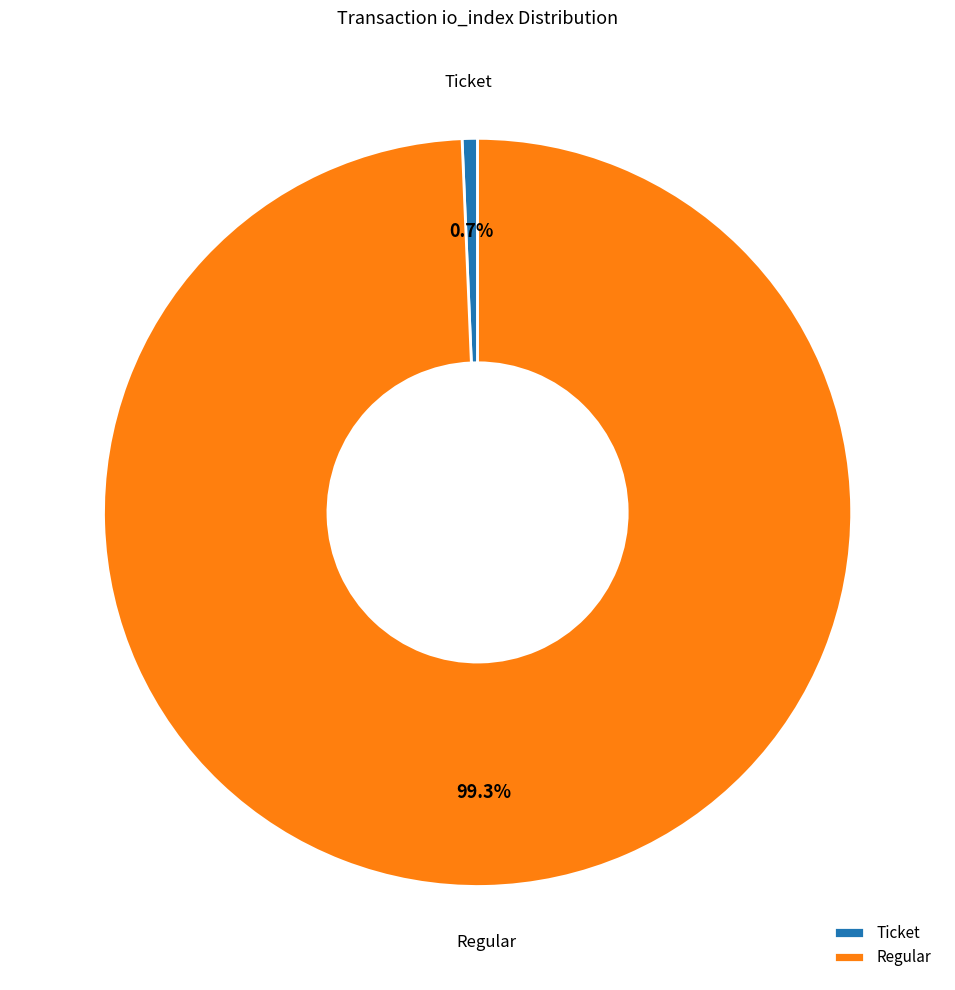

Which category has the biggest portion of the pie?

Regular